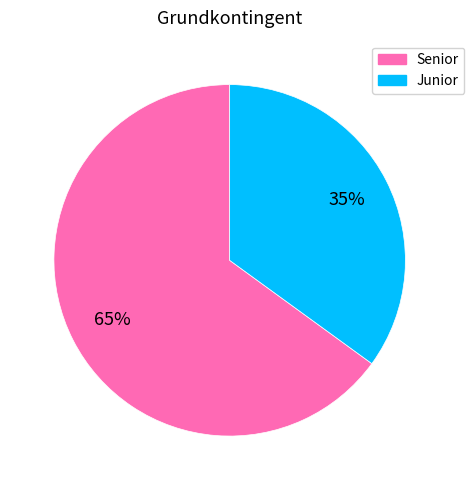

The Senior slice represents 55% of the pie. True or false?

False